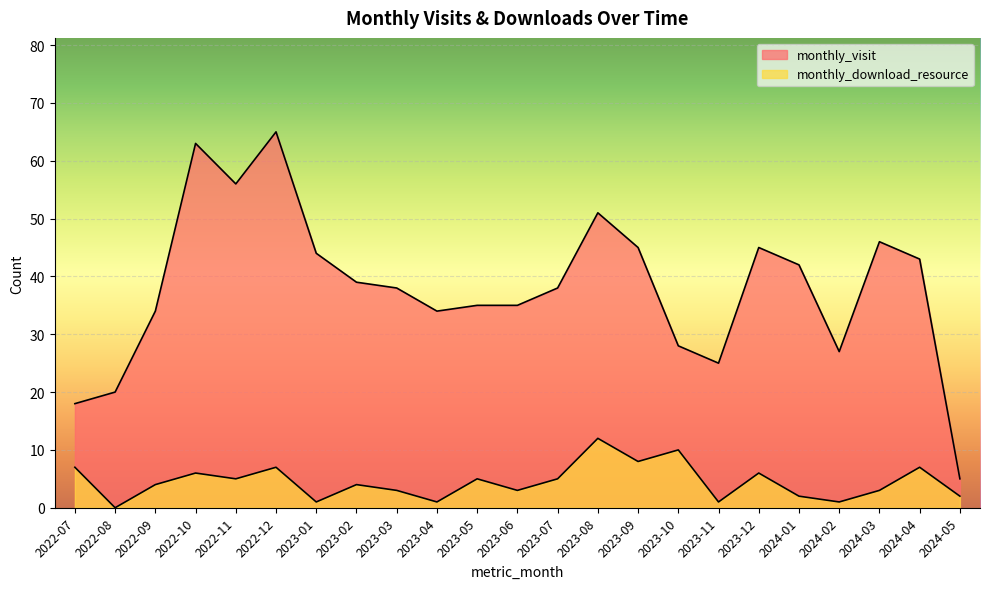

Which series has the largest total across all categories?

monthly_visit